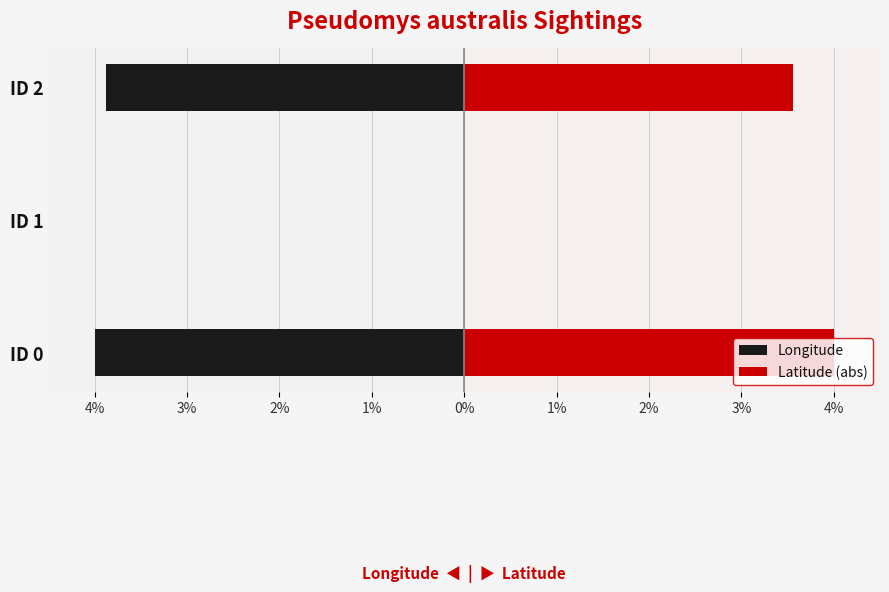

What are all the series names shown in the legend?

Longitude, Latitude (abs)